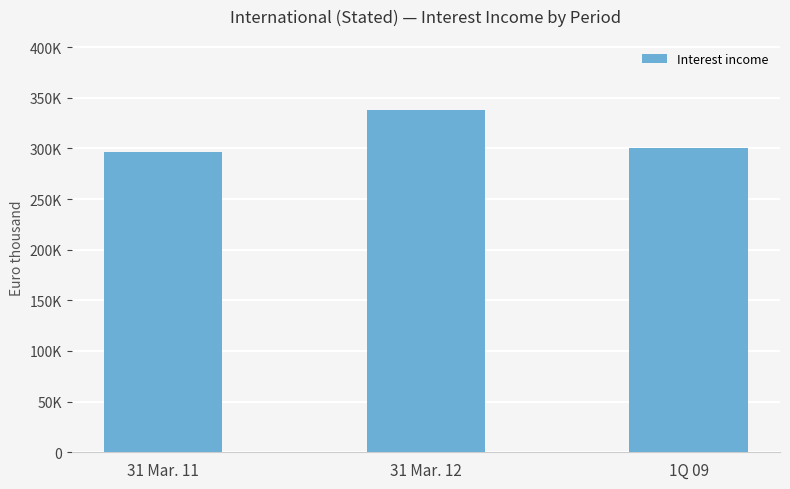

What is the difference between the maximum and second lowest values?

37047